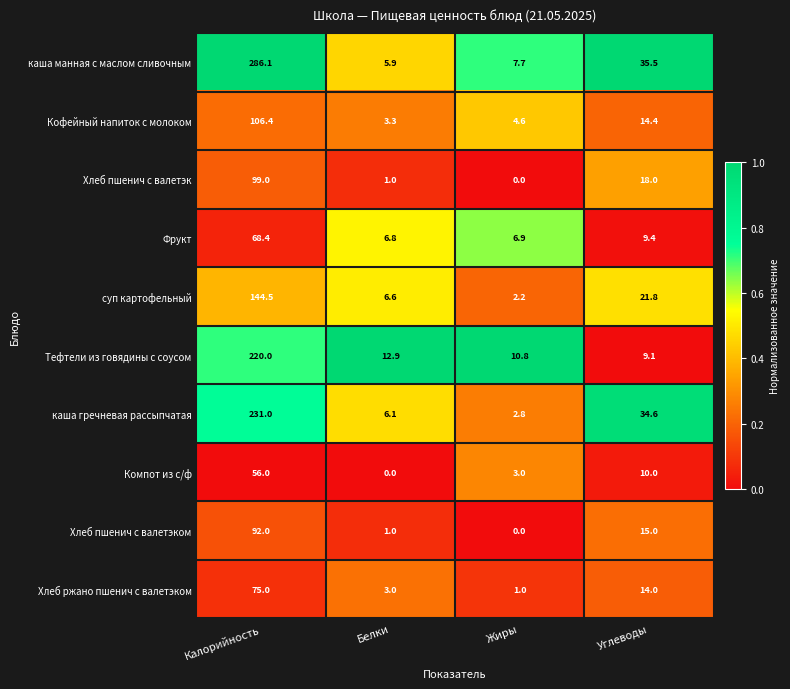

What is the maximum value shown in the chart?

286.1